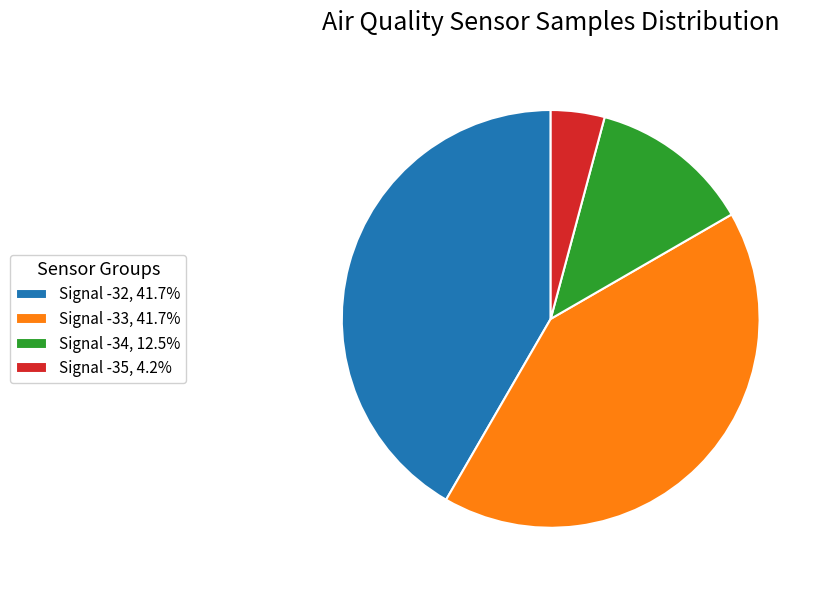

What is the ratio of the value at Signal -32, 41.7% to the value at Signal -35, 4.2%?

10.0